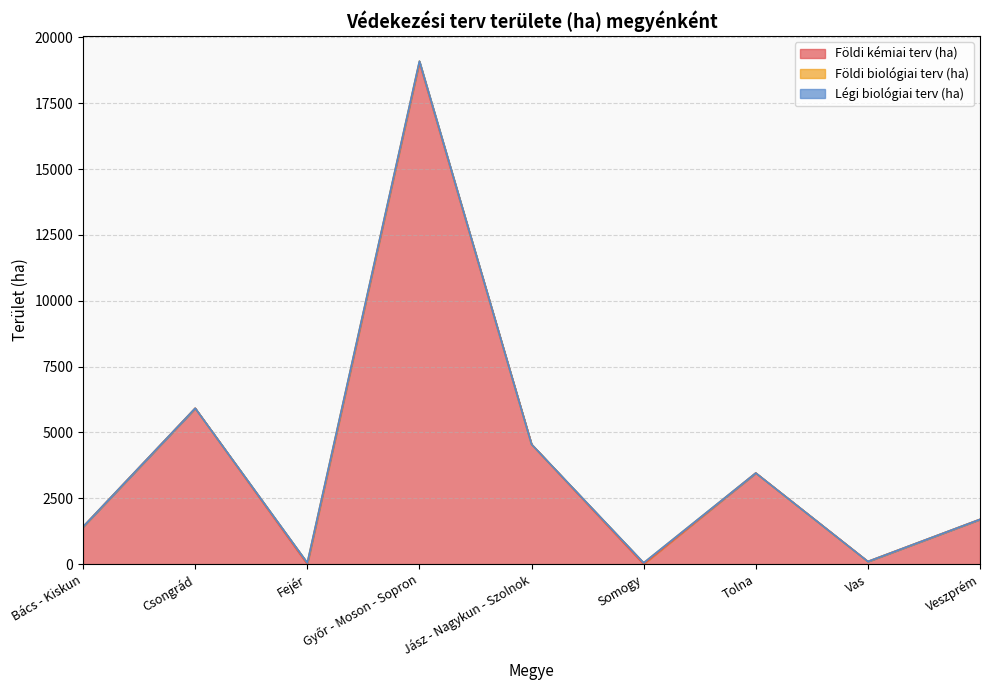

Is it true that Légi biológiai terv (ha) equals 0 at Veszprém?

True